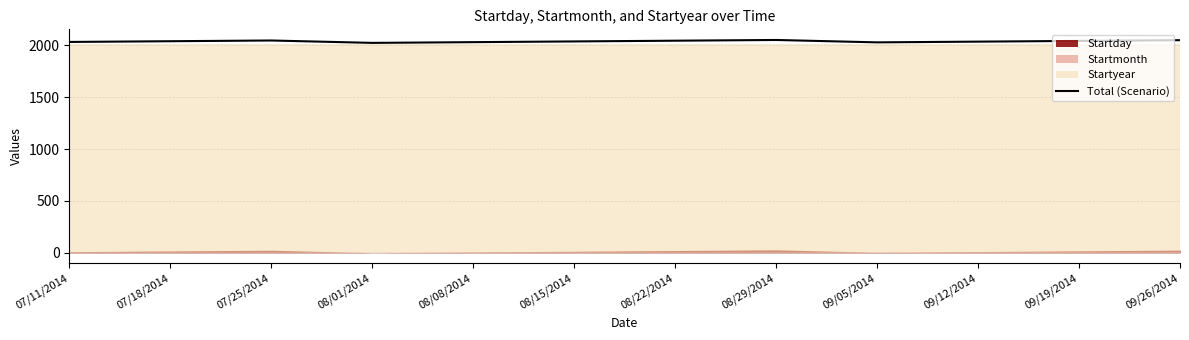

The value at 09/19/2014 is 3614. True or false?

False